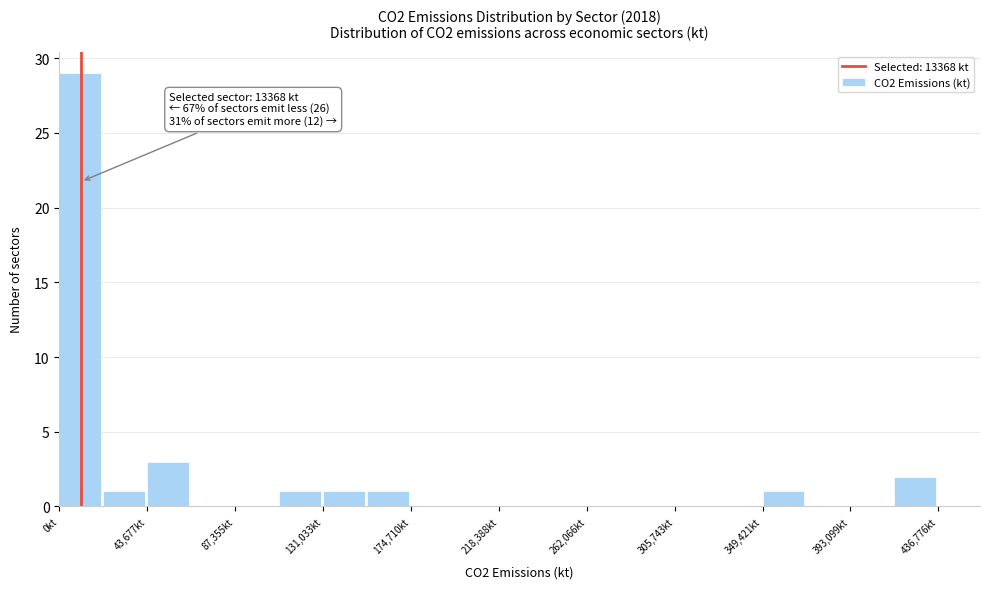

Over which range of the x-axis is the bar tallest?

0 to 20000